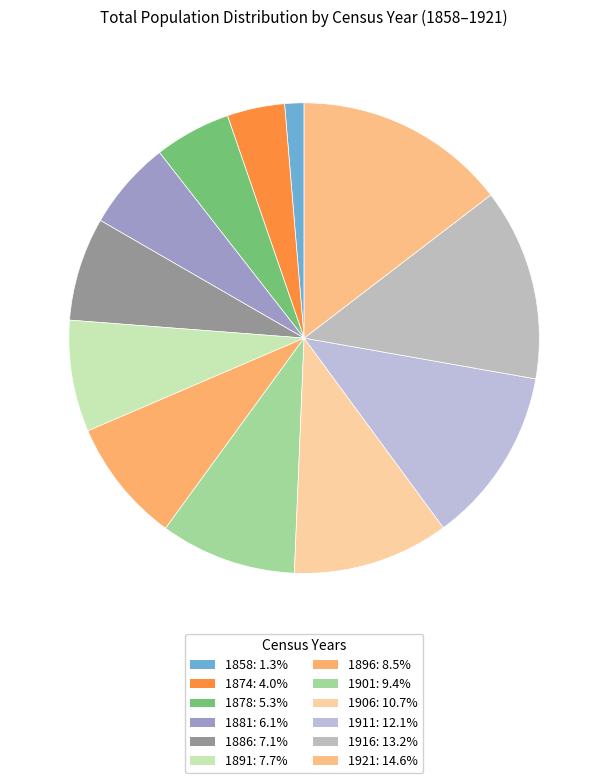

What is the ratio of the value at 1901 to the value at 1881?

1.5